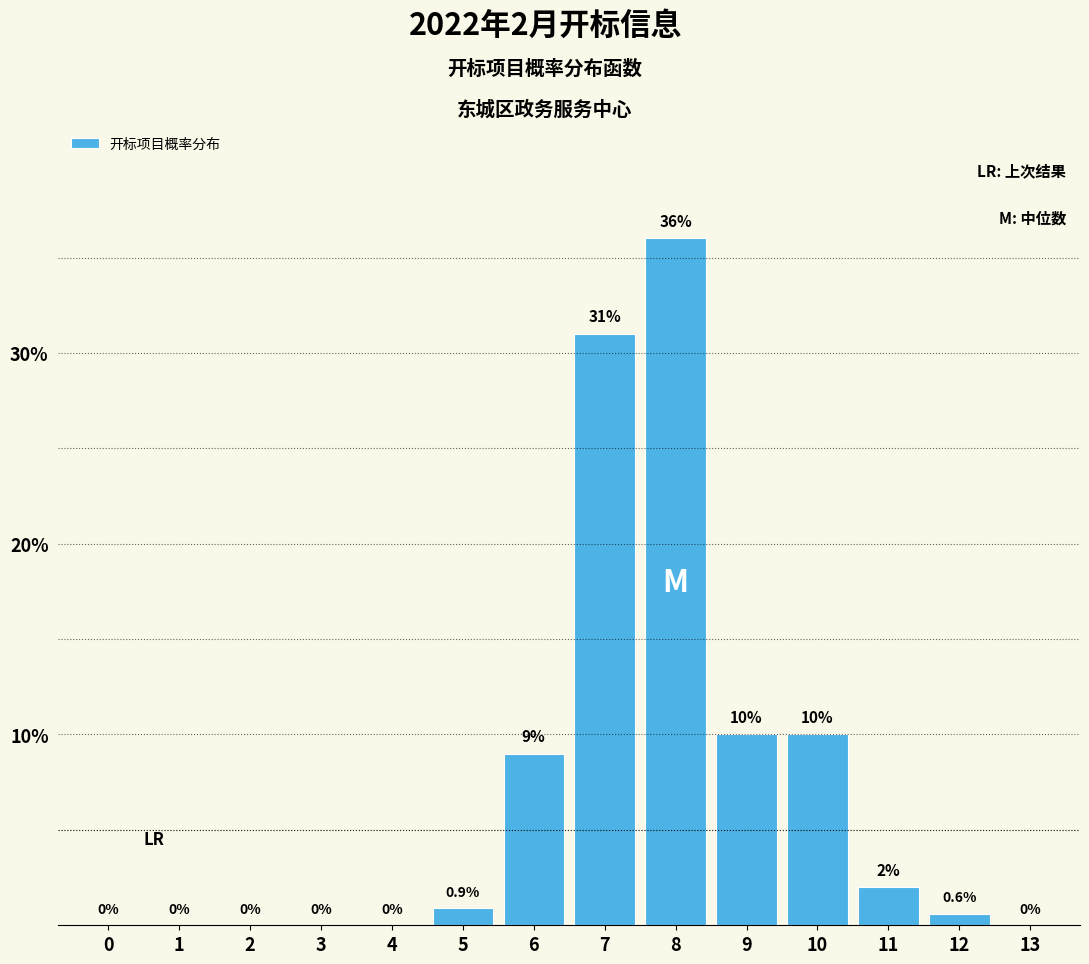

Reading left to right, transcribe all the data shown in this chart.

0=0.0	1=0.0	2=0.0	3=0.0	4=0.0	5=0.9	6=9.0	7=31.0	8=36.0	9=10.0	10=10.0	11=2.0	12=0.6	13=0.0